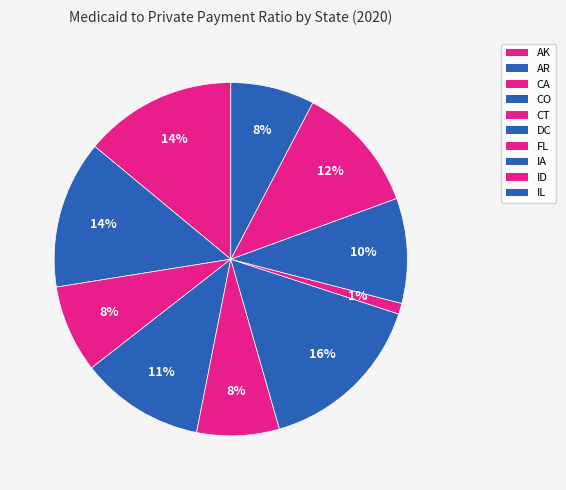

To the nearest percent, what is the combined percentage of CO and ID?

23%